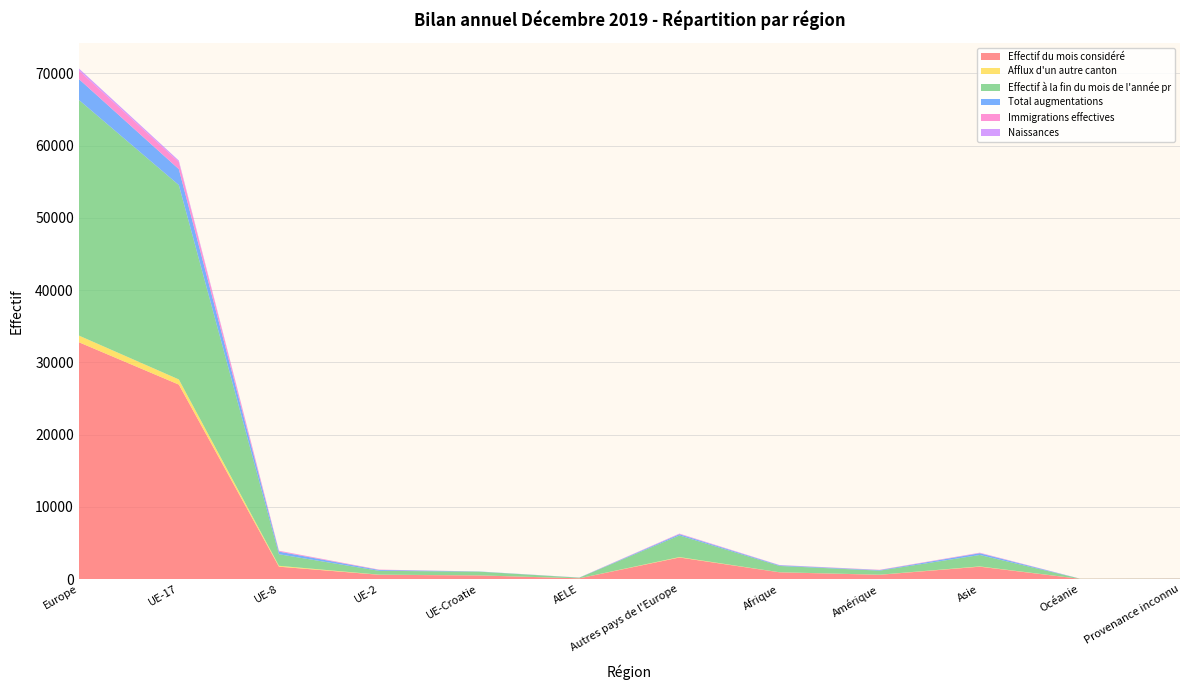

Reading left to right, extract all data points from this chart.

Effectif du mois considéré: 32794	26919	1709	589	499	96	2982	931	587	1709	27	39
Afflux d'un autre canton: 923	714	121	16	10	4	58	9	13	39	2	1
Effectif à la fin du mois de l'année pr: 32637	26912	1603	532	510	85	2995	869	561	1582	24	32
Total augmentations: 2885	2201	362	118	26	13	165	91	74	240	3	7
Immigrations effectives: 1193	982	106	45	1	10	49	20	41	50	2	3
Naissances: 275	207	19	5	1	0	43	20	2	29	0	0